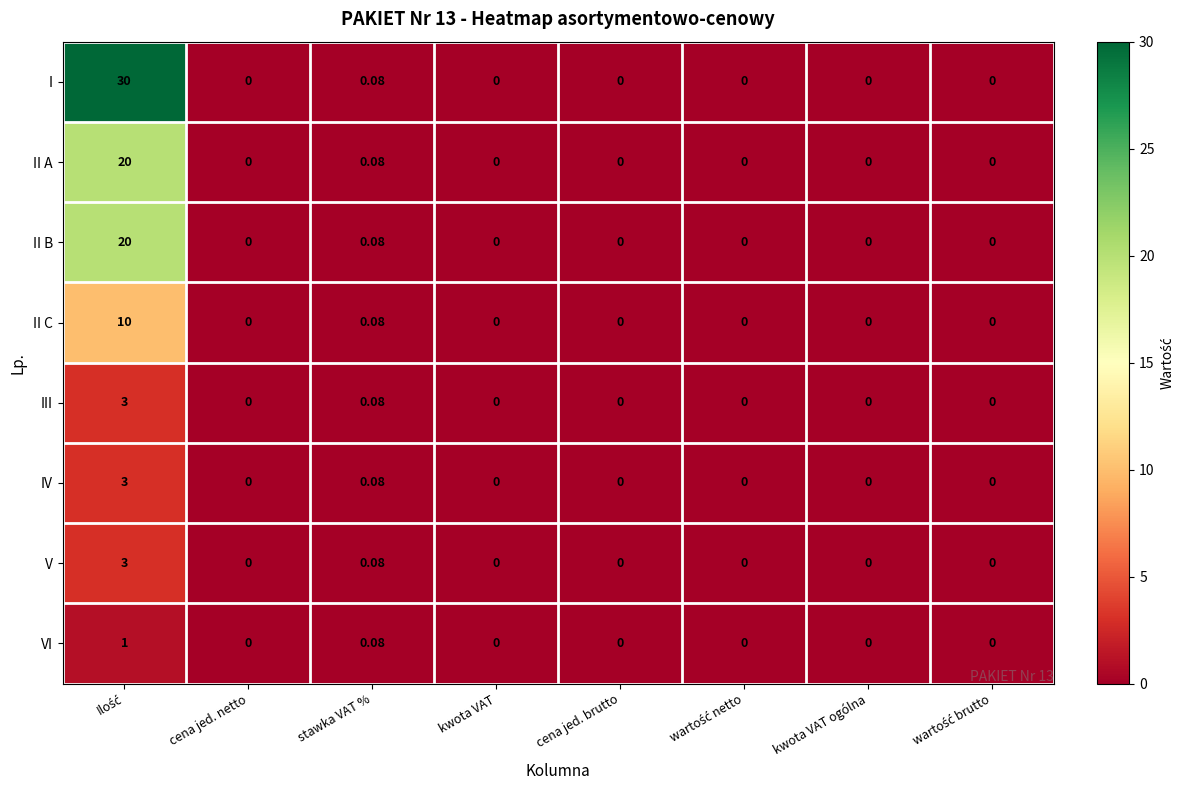

At which label is V closest to 1?

stawka VAT %